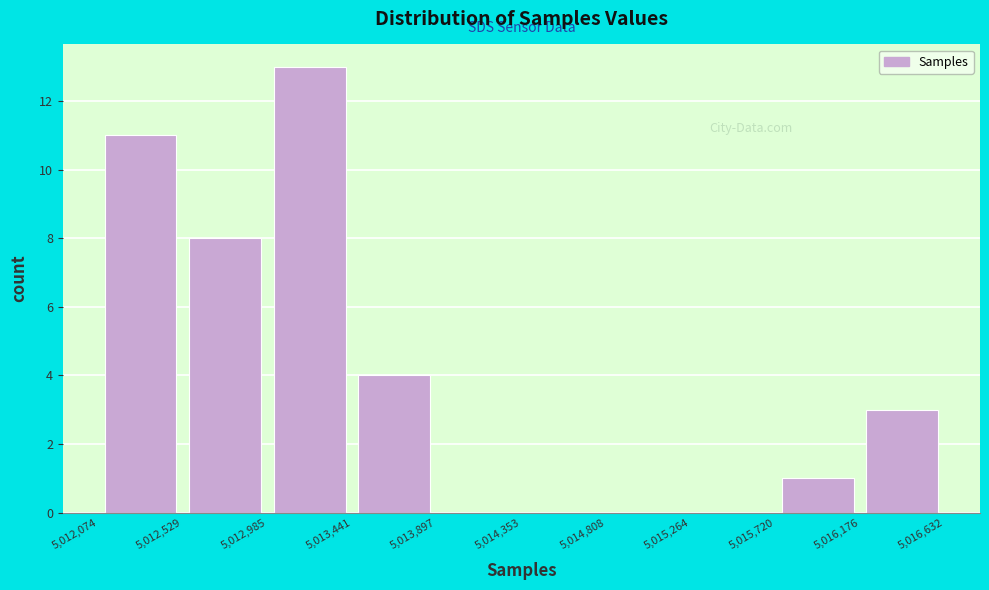

Reading left to right, transcribe this chart: for each bar, give the range it covers on the x-axis and its height. The values are not printed on the chart, so give them approximately, as read against the axis.

5,012,074 to 5,012,529: 11
5,012,529 to 5,012,985: 8
5,012,985 to 5,013,441: 13
5,013,441 to 5,013,897: 4
5,013,897 to 5,014,353: 0
5,014,353 to 5,014,808: 0
5,014,808 to 5,015,264: 0
5,015,264 to 5,015,720: 0
5,015,720 to 5,016,176: 1
5,016,176 to 5,016,632: 3